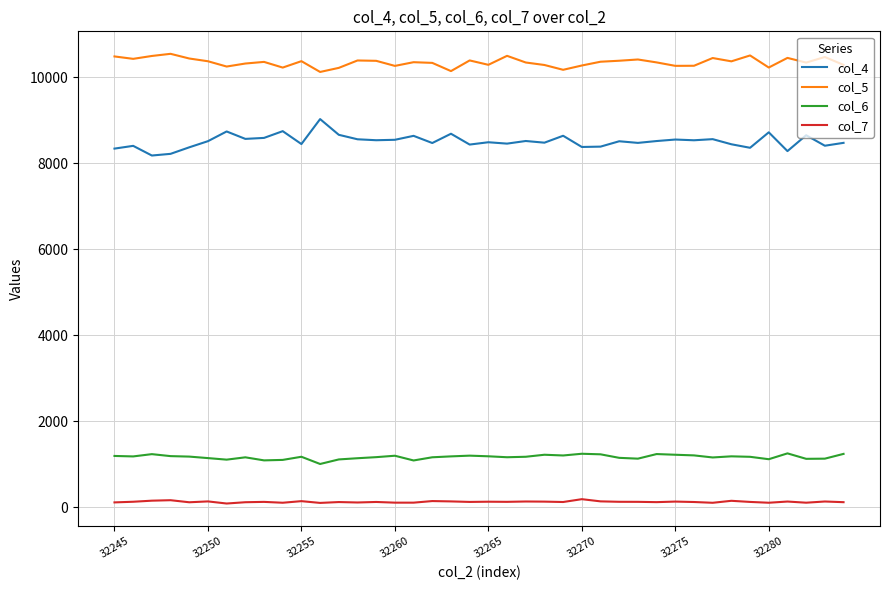

Which series has the largest total across all categories?

col_5